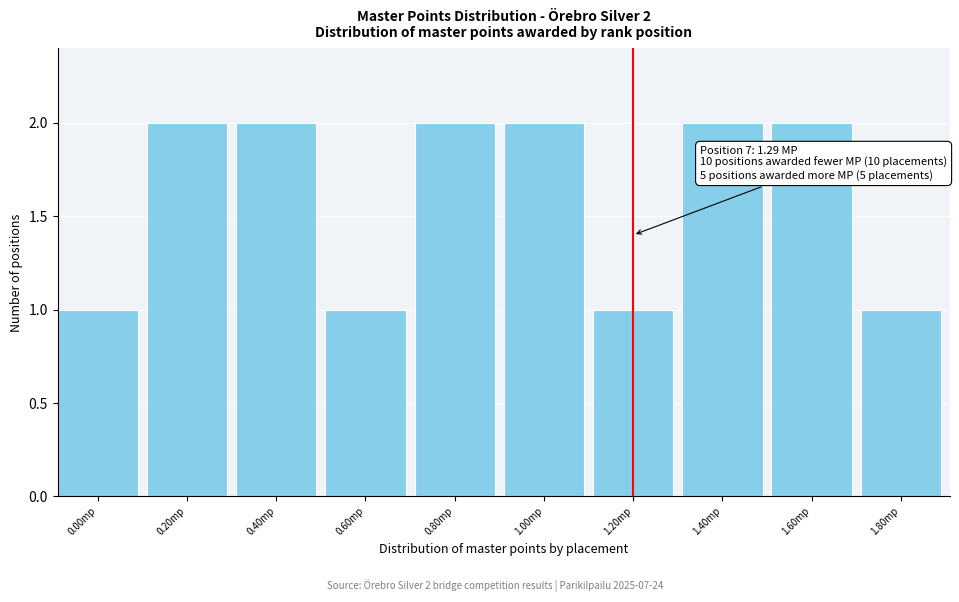

Reading left to right, extract all data points from this chart.

0.00mp=1	0.20mp=2	0.40mp=2	0.60mp=1	0.80mp=2	1.00mp=2	1.20mp=1	1.40mp=2	1.60mp=2	1.80mp=1